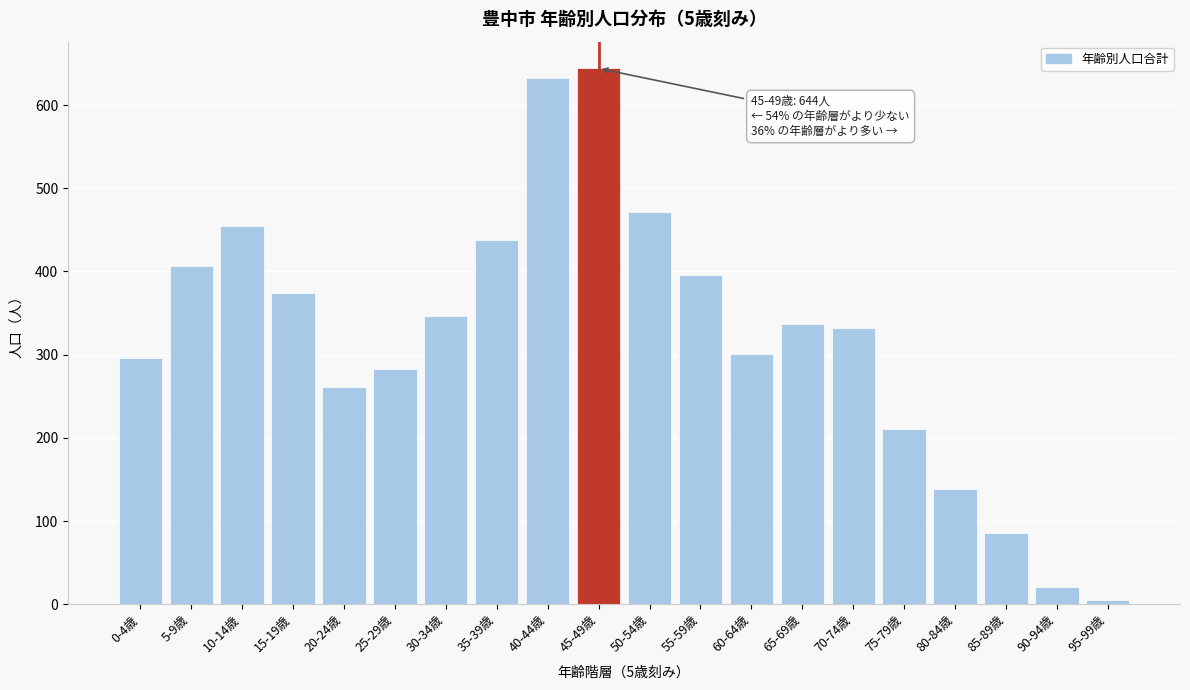

Reading left to right, extract all data points from this chart.

296	407	455	374	261	283	346	438	633	644	471	396	301	337	332	211	138	86	21	5